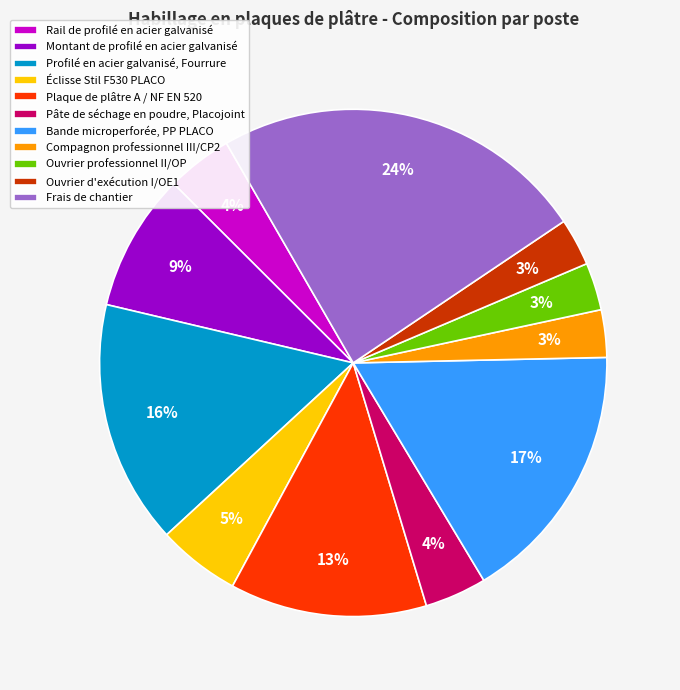

Is there any slice that represents more than half of the pie?

No